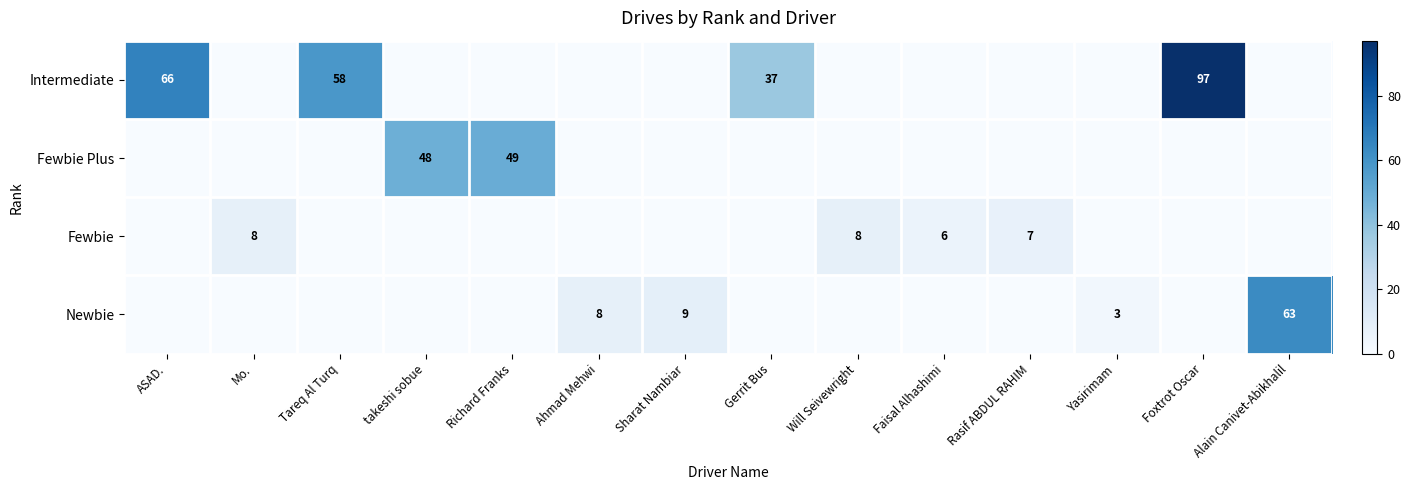

Is the value of Newbie at Alain Canivet-Abikhalil greater than the value of Intermediate at Gerrit Bus?

Yes